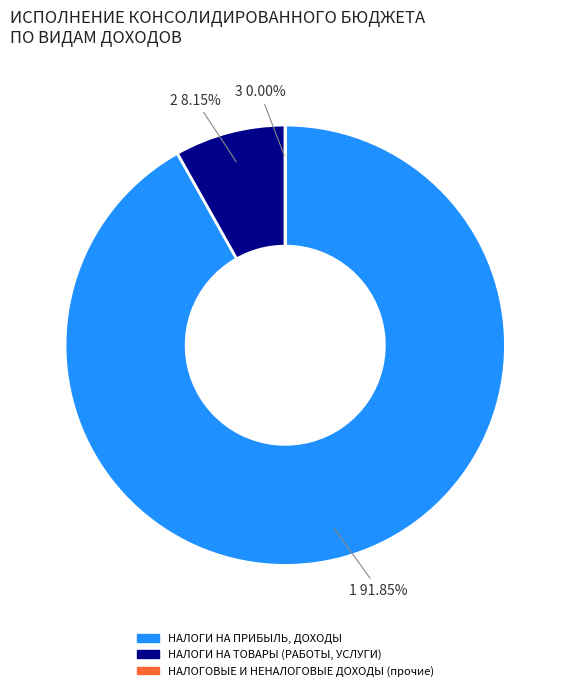

Which slice represents more than half of the pie?

1 91.85%